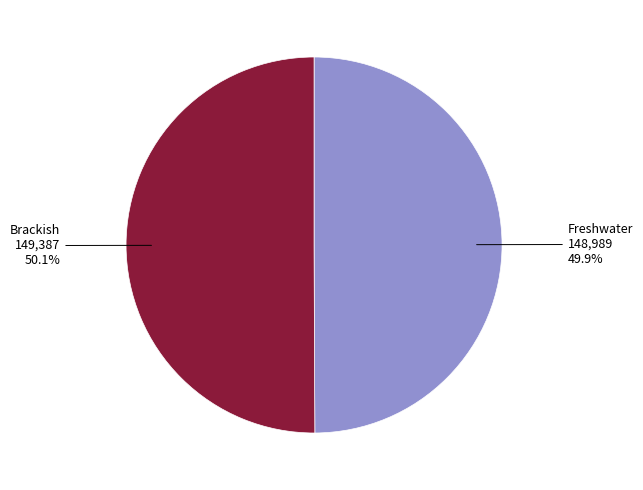

Count the number of slices in the pie.

2